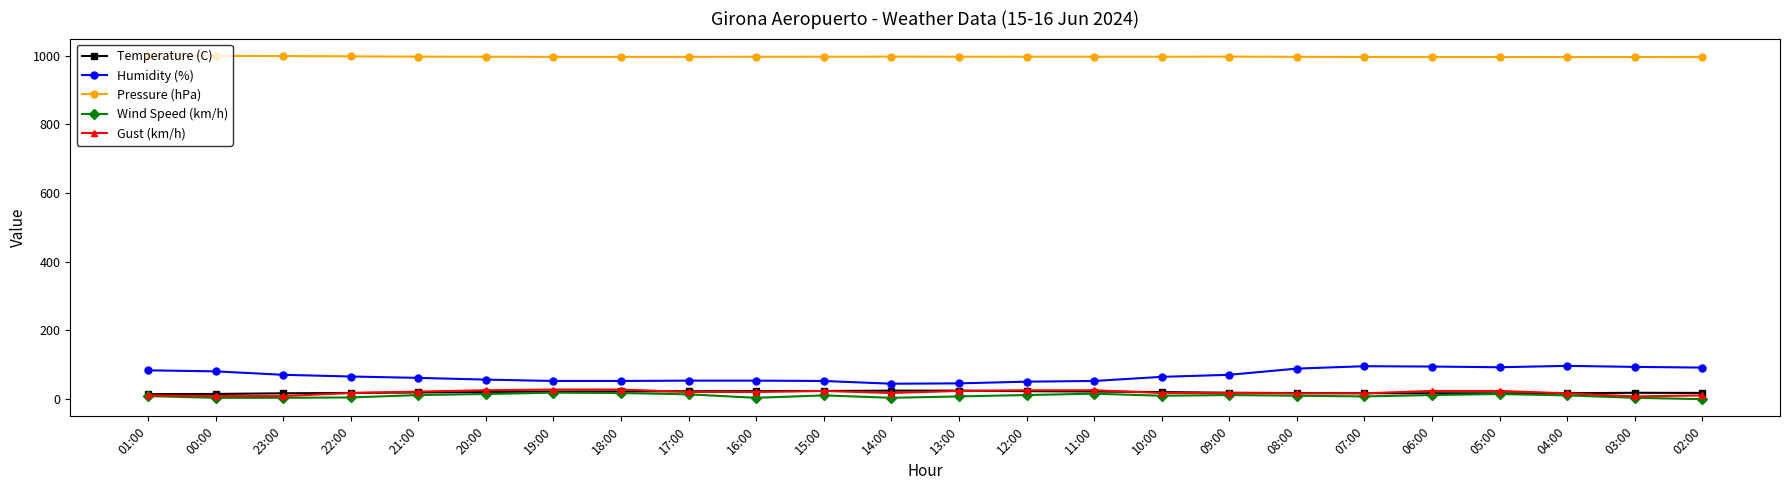

What is the maximum value shown in the chart?

1000.1